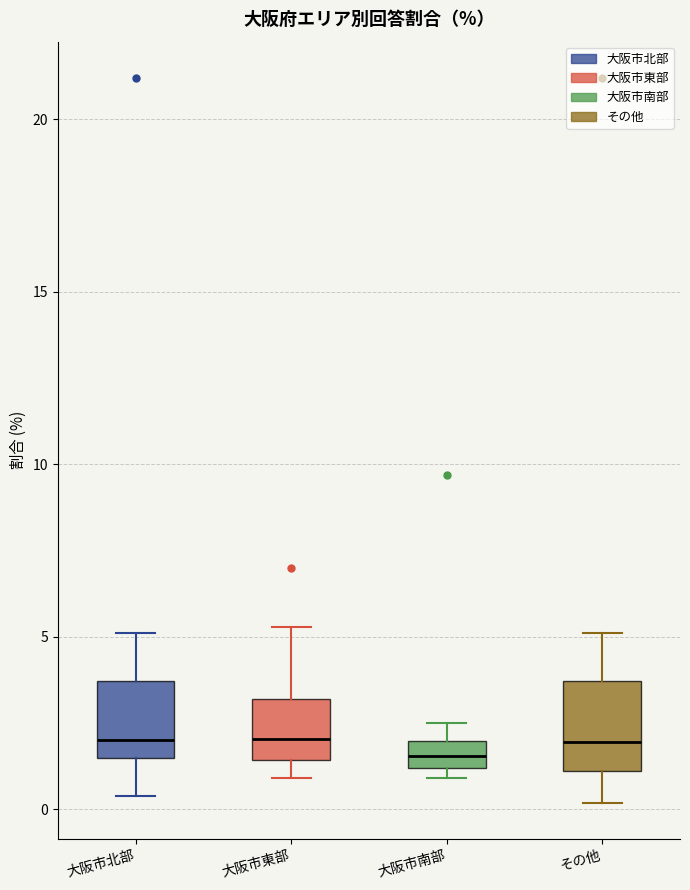

Where does the upper whisker of the box for その他 end on the y-axis? The values are not printed on the chart, so give them approximately, as read against the axis.

5.0